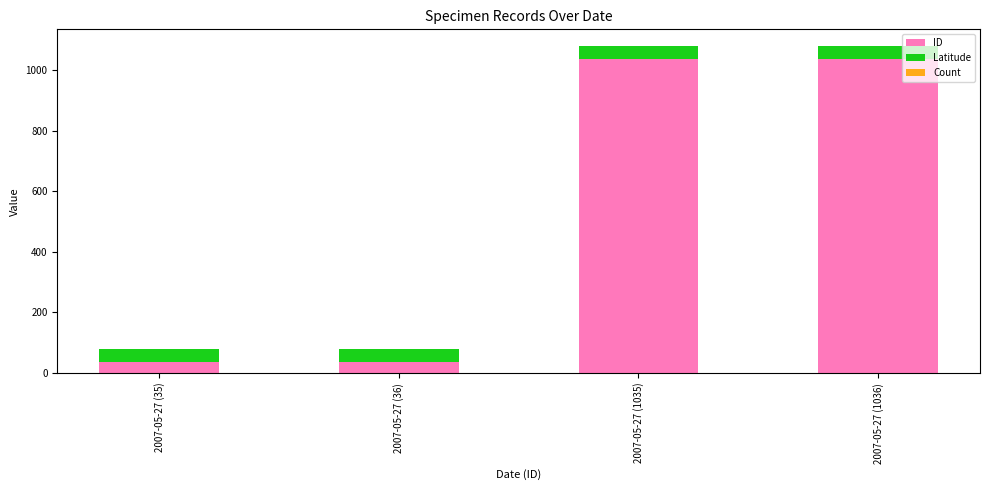

What is the maximum value for ID?

1036.0